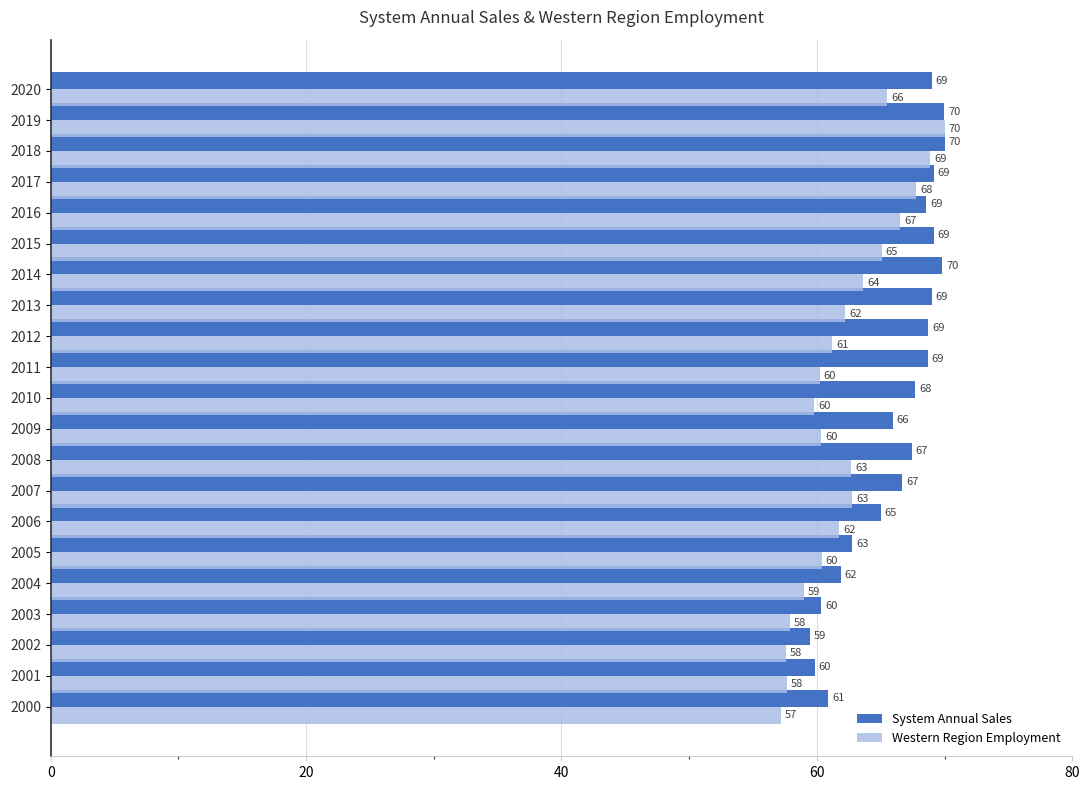

Is it true that System Annual Sales equals 67.7 at 2010?

True